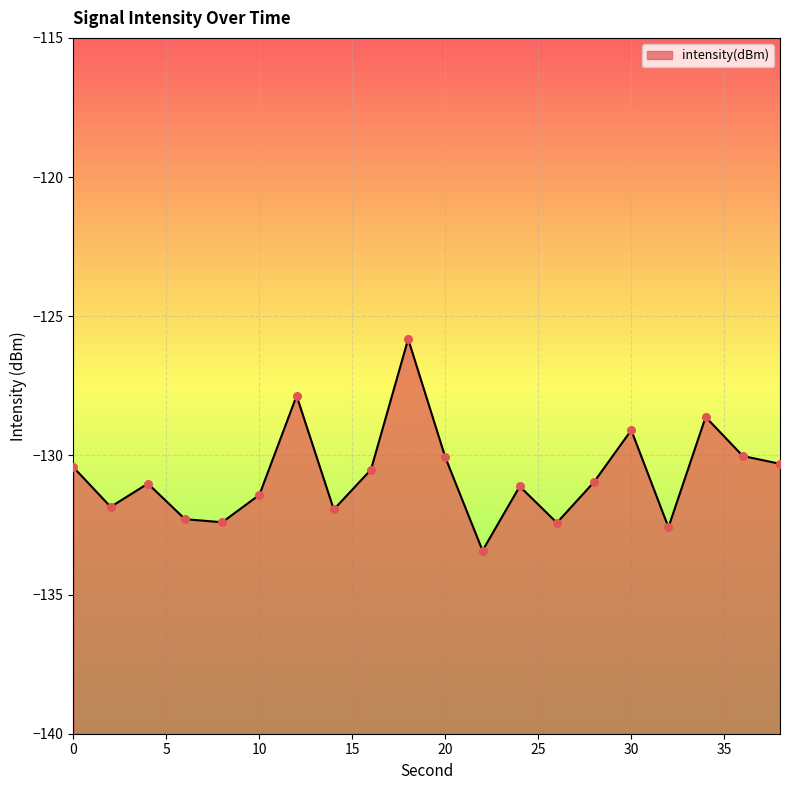

Between 36 and 0, which is larger?

36